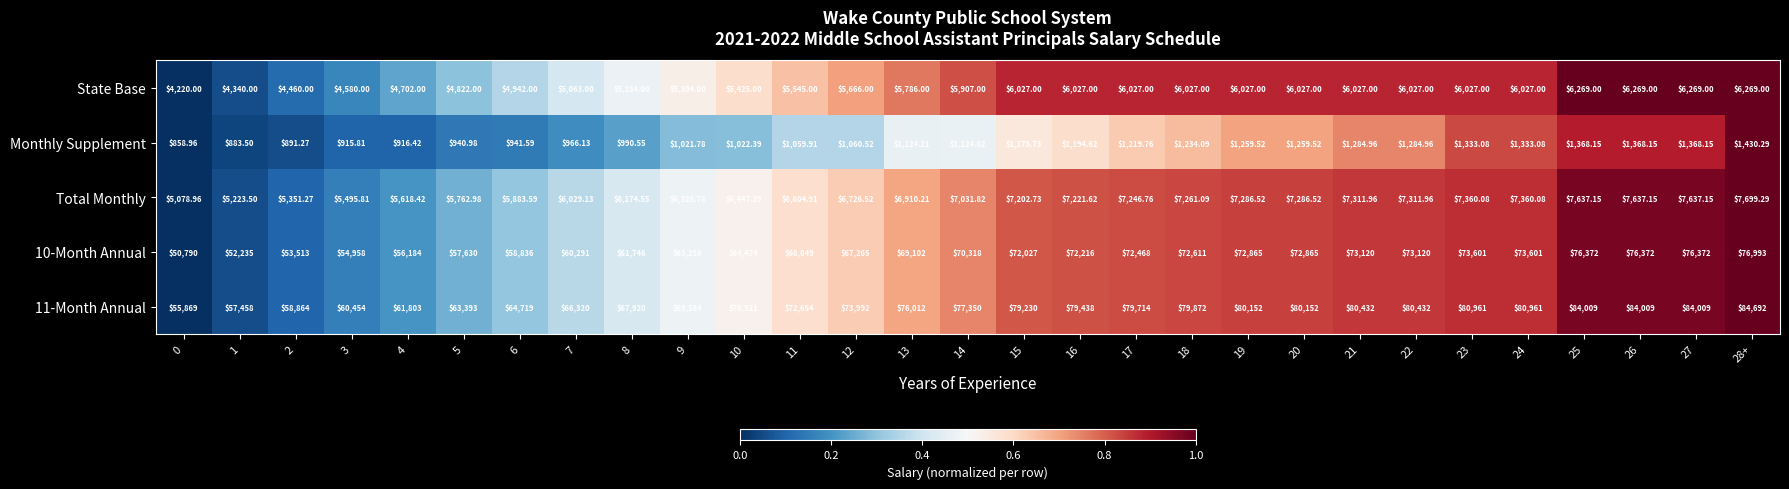

What is the greatest value displayed?

84692.0